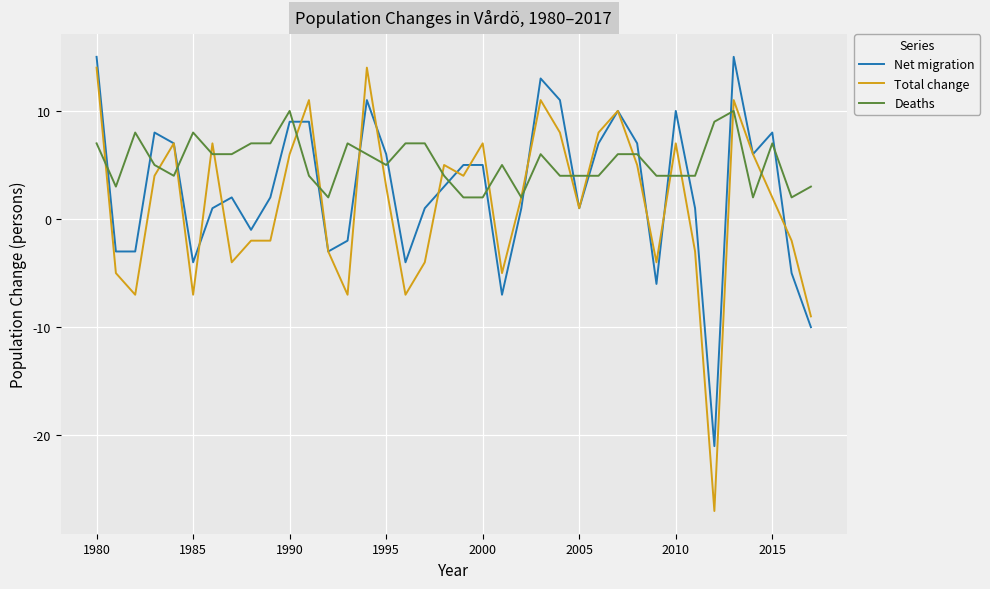

What is the maximum value for Net migration?

15